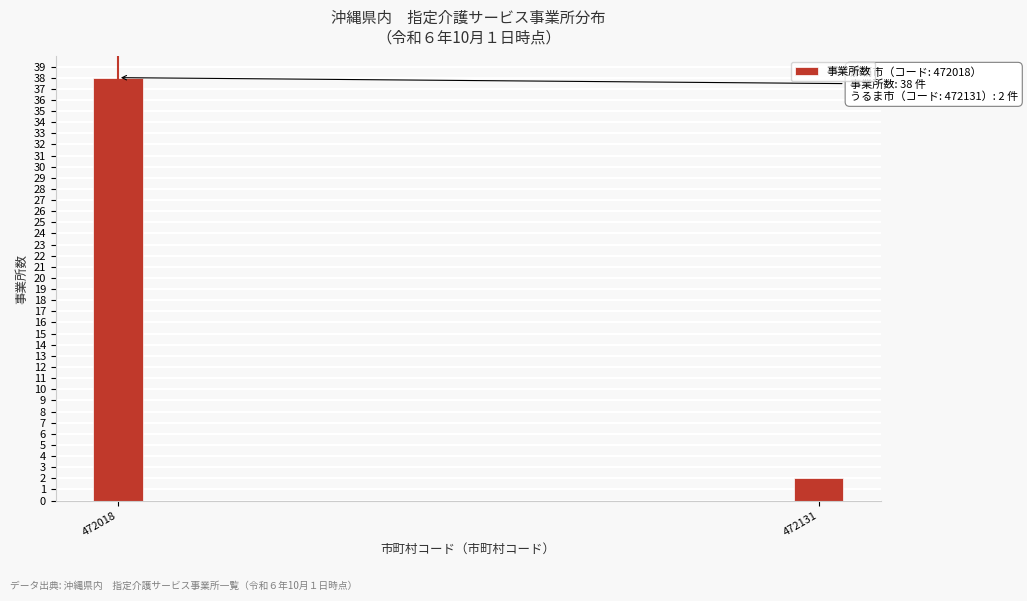

Reading right to left, what are all the values shown in this chart?

2	38